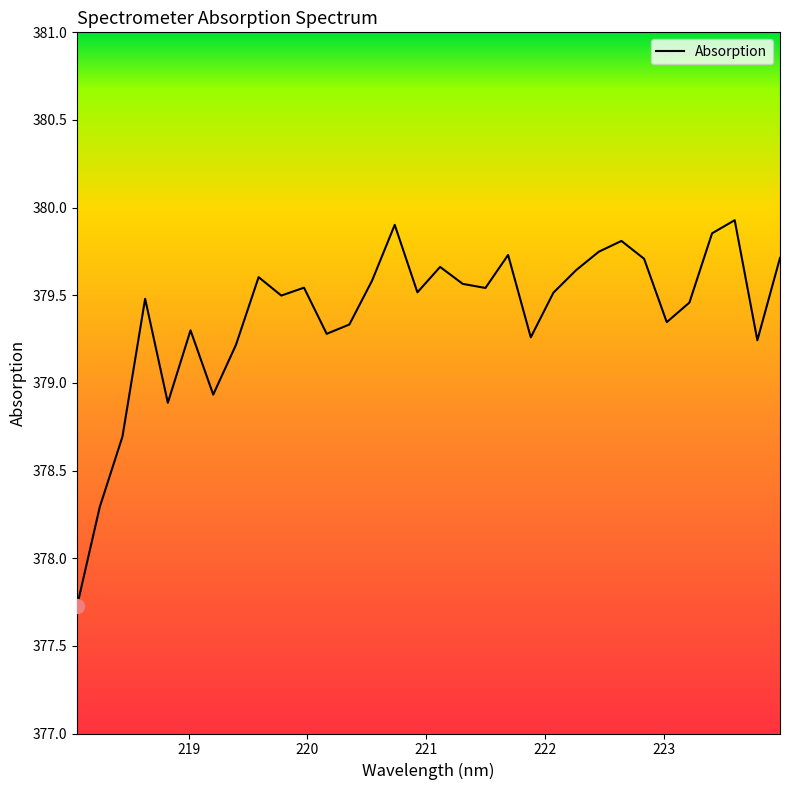

What is the smallest value displayed?

377.7